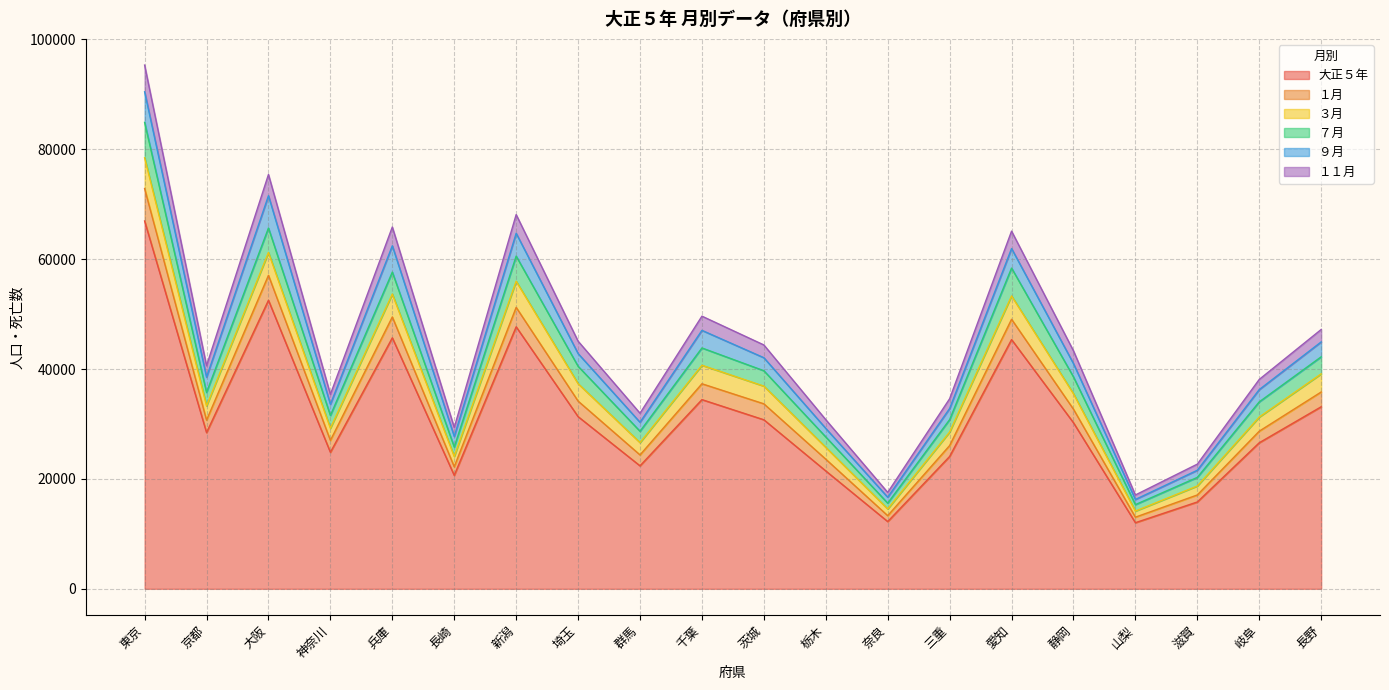

True or false: １月 and ７月 intersect in this chart.

False